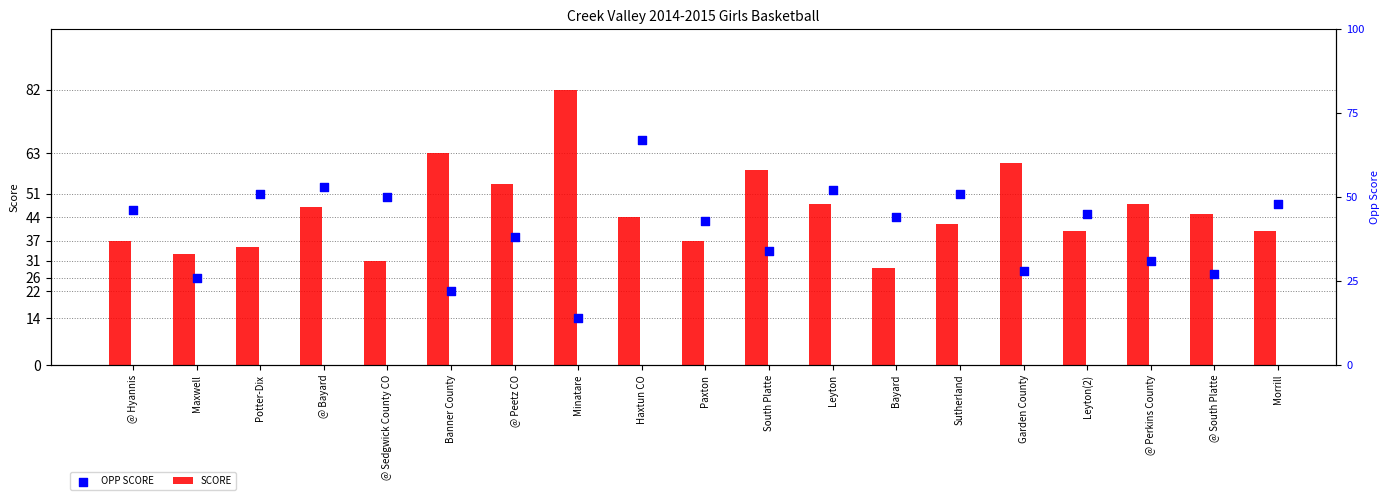

What is the total value across all series at Haxtun CO?

111